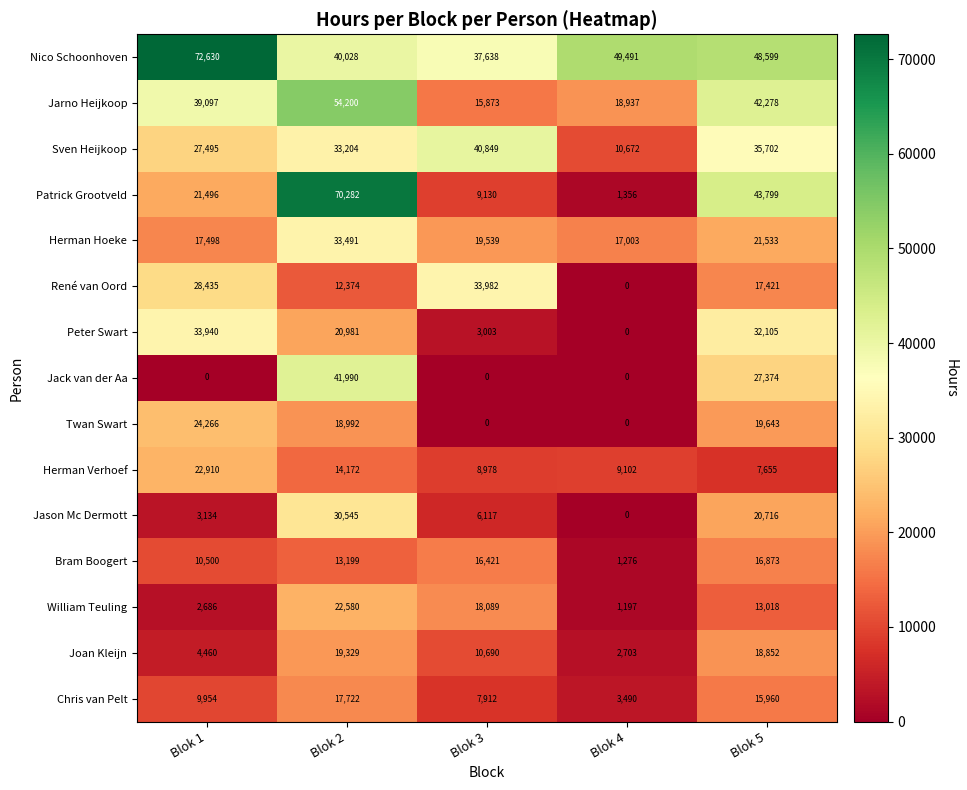

What is the difference between the maximum and minimum values in the Jack van der Aa series?

41990